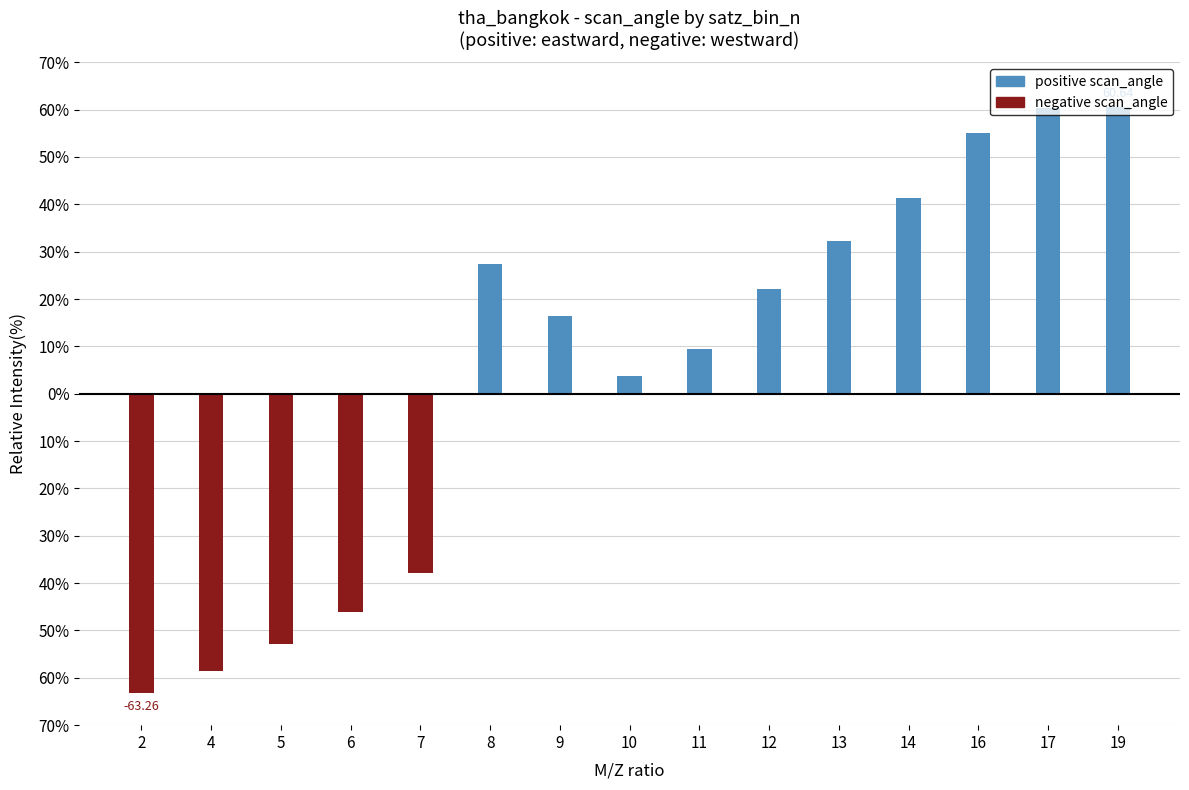

Reading left to right, list all the values displayed in this chart.

positive scan_angle: 2=0.0	4=0.0	5=0.0	6=0.0	7=0.0	8=27.5	9=16.5	10=3.9	11=9.4	12=22.1	13=32.2	14=41.4	16=55.1	17=60.3	19=60.6
negative scan_angle: 2=-63.3	4=-58.5	5=-52.8	6=-46.1	7=-38.0	8=0.0	9=0.0	10=0.0	11=0.0	12=0.0	13=0.0	14=0.0	16=0.0	17=0.0	19=0.0